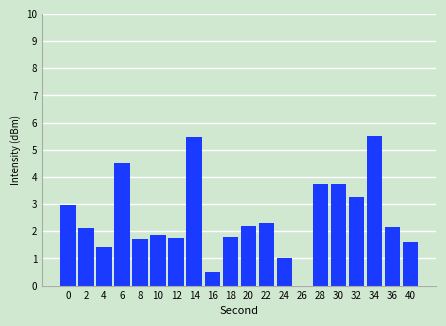

What is the greatest value displayed?

5.5